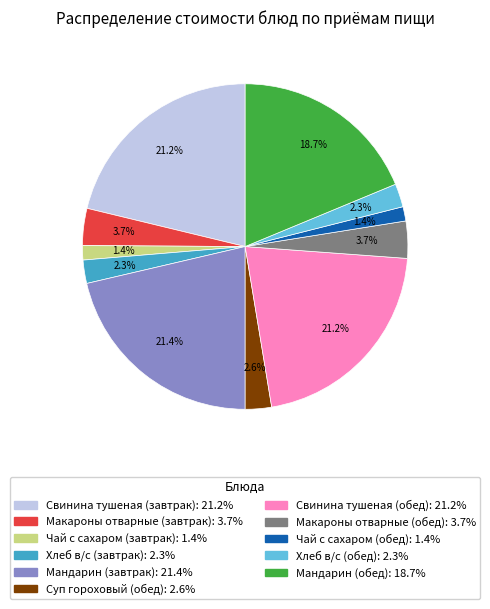

What is the total percentage of Суп гороховый (обед) and Чай с сахаром (завтрак)?

4.0%